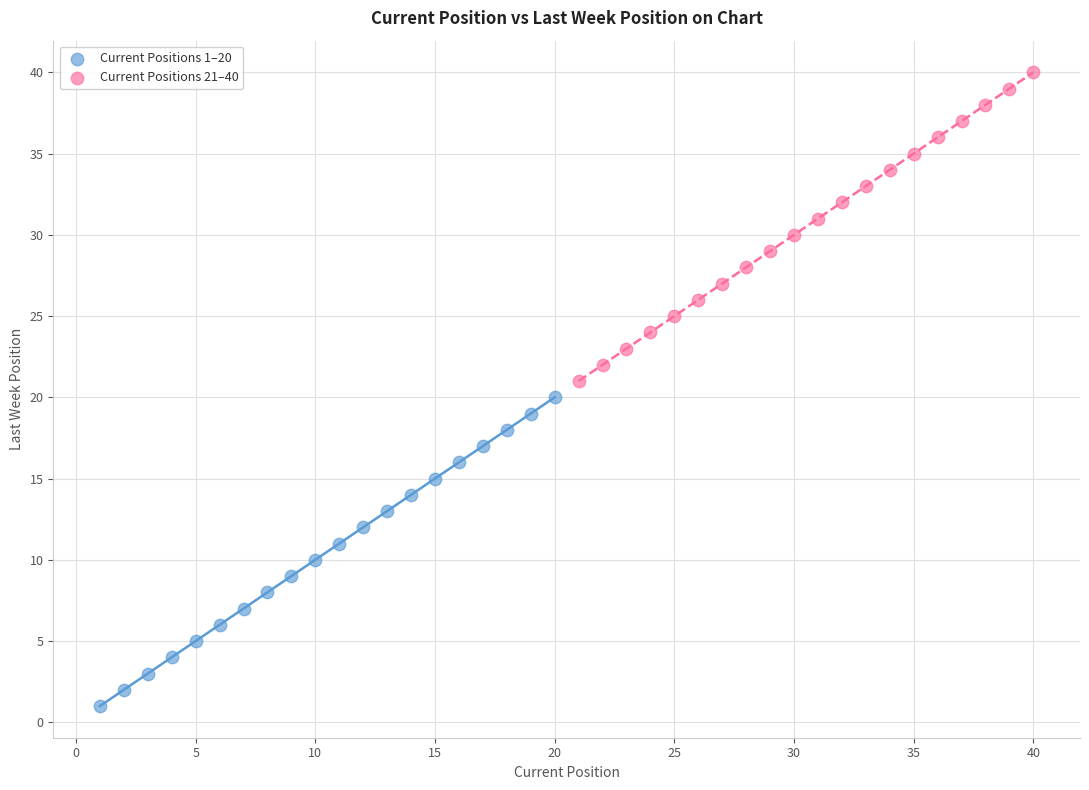

Which series contains the lowest Y value?

Current Positions 1–20